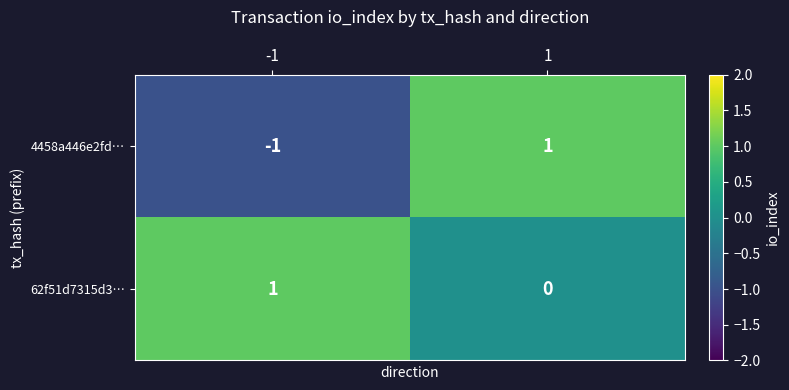

The 4458a446e2fd… series shows -1 at -1. True or false?

True